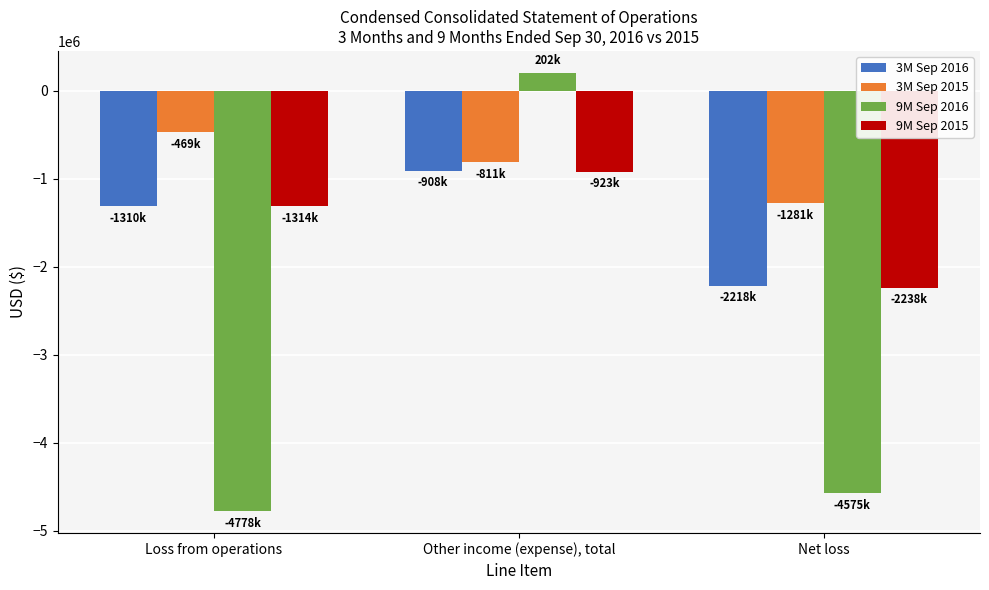

Which series has the largest total across all categories?

3M Sep 2015